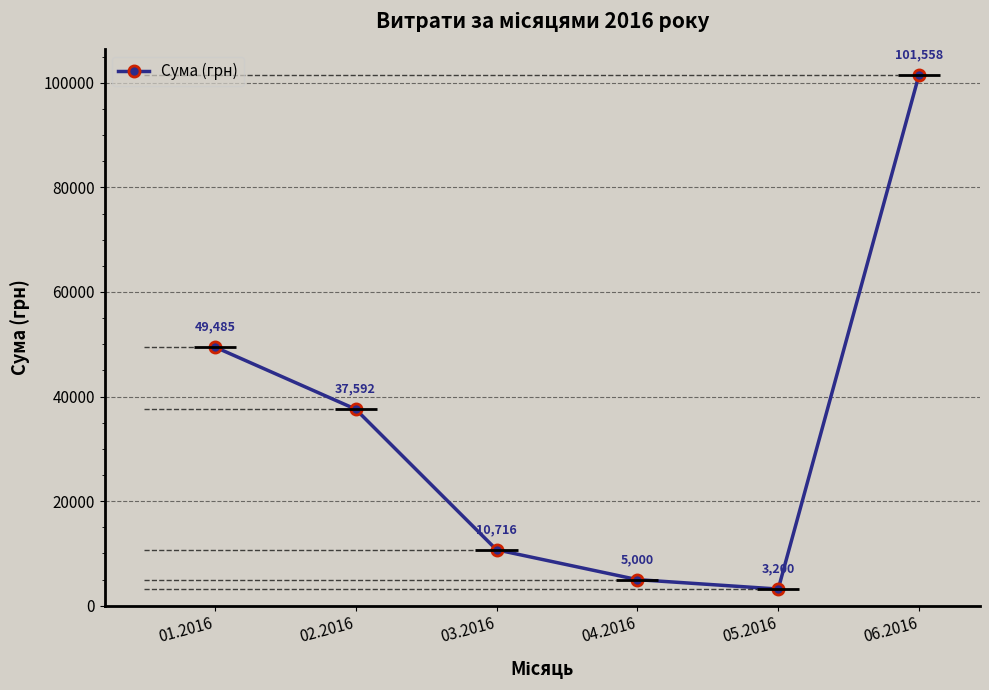

Approximately how many times larger is the value at 02.2016 compared to 03.2016?

3.5